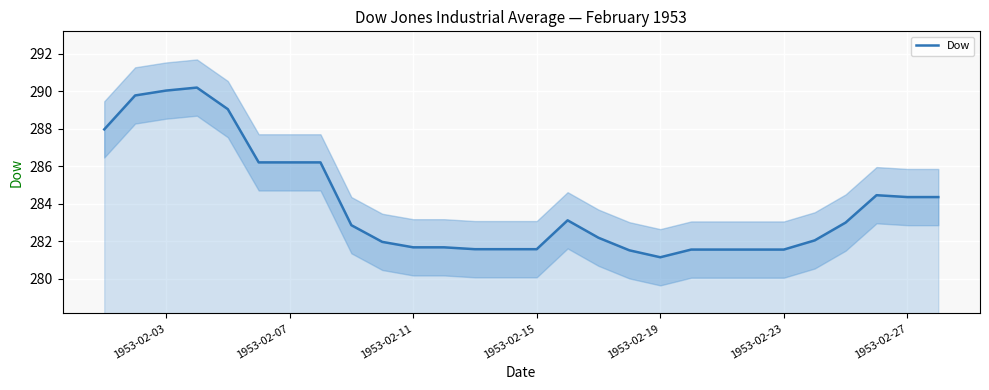

Is it true that Dow equals 290.0 at 1953-02-03?

True